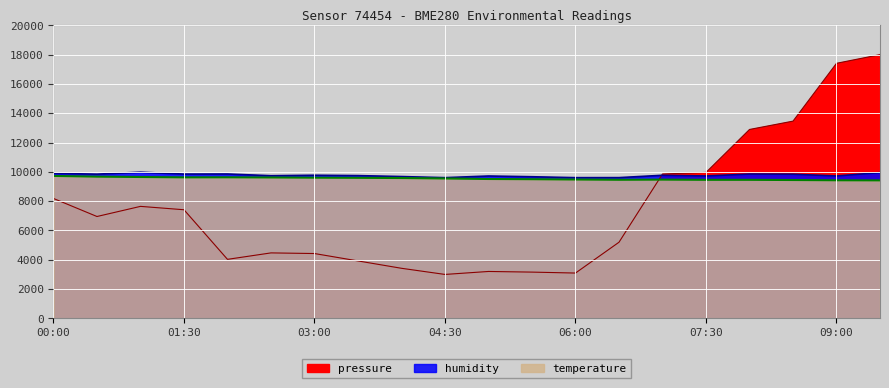

Between 04:00 and 08:30, which series saw the biggest shift?

pressure